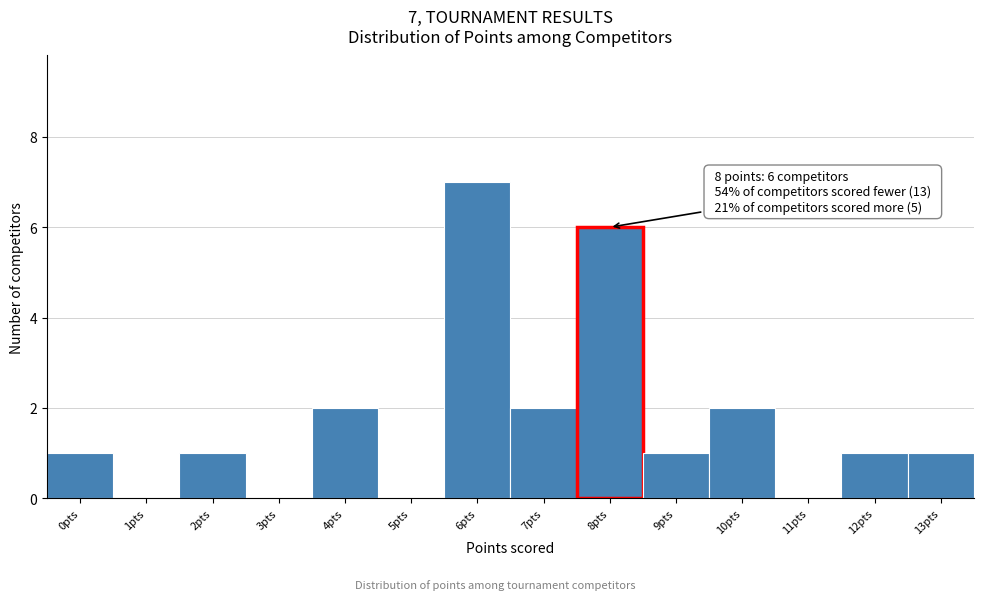

Over which range of the x-axis is the bar tallest?

5.5 to 6.5